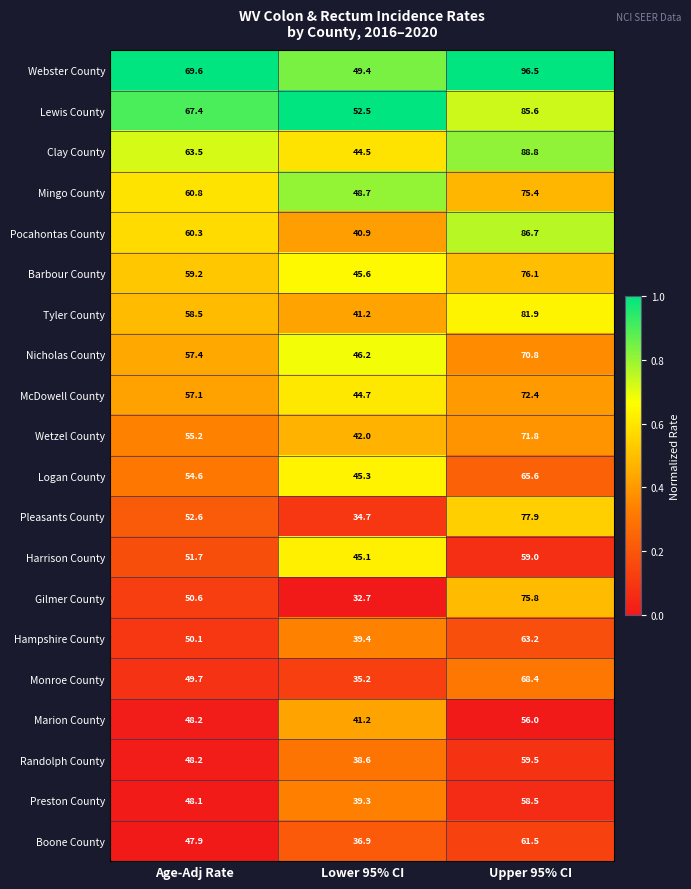

Which series has the largest total across all categories?

Webster County